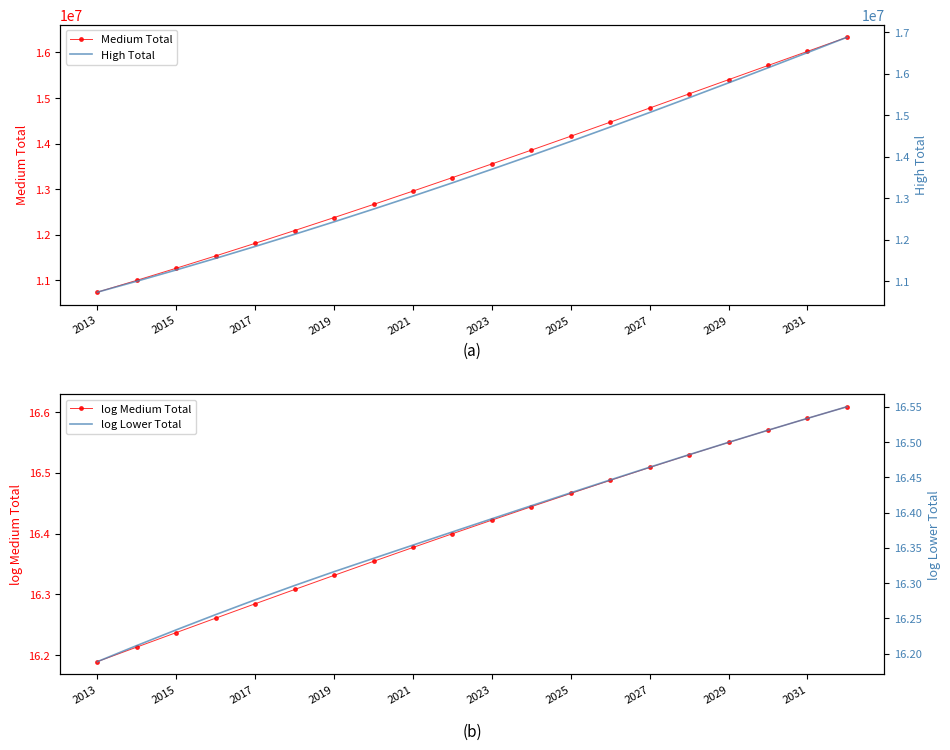

True or false: Medium Total has more than 1 interior local peaks.

False